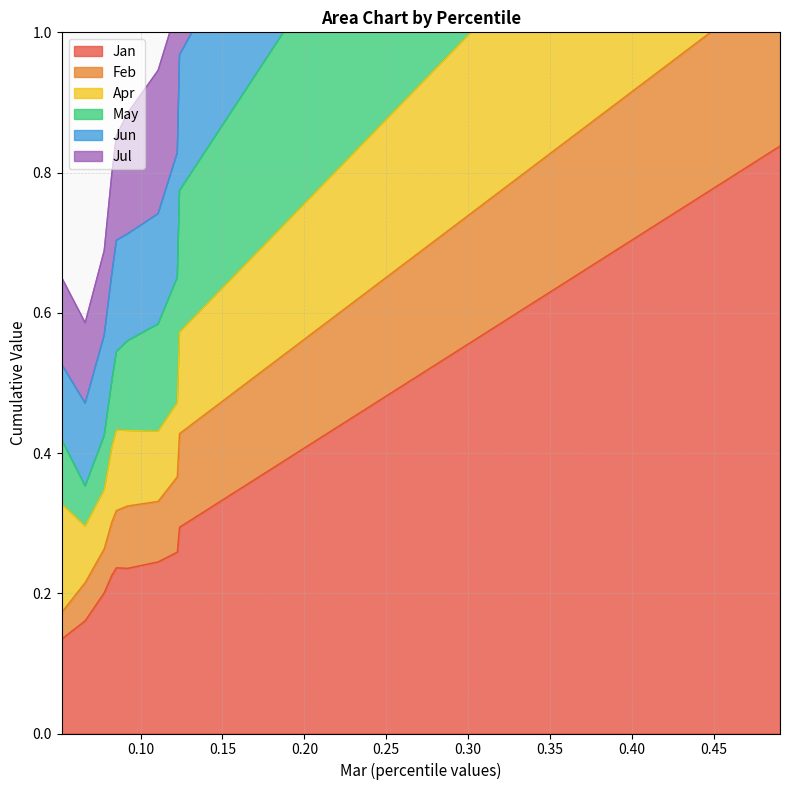

At which category is the sum across all series the highest?

pct95